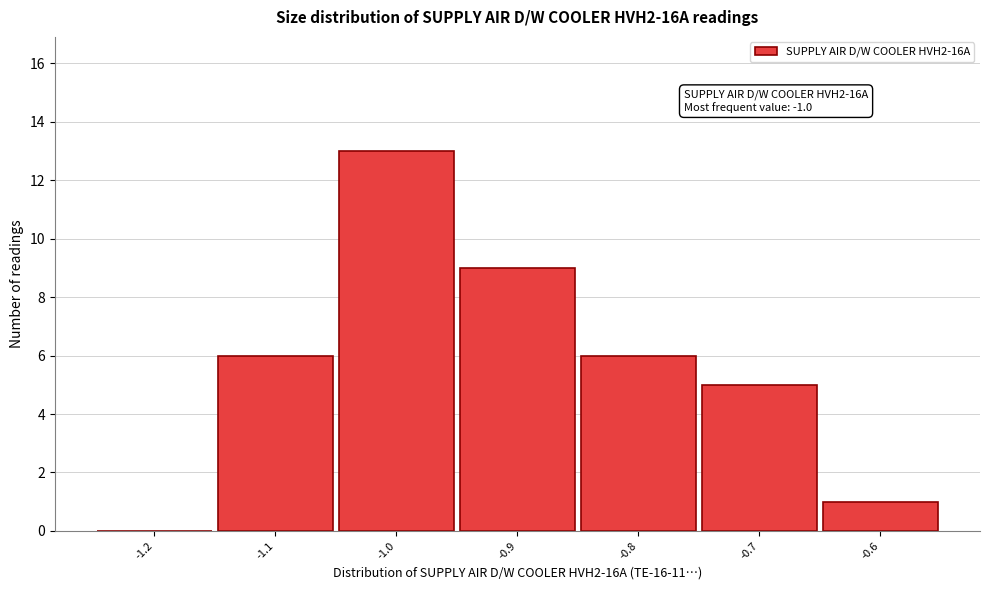

Which range on the x-axis has the tallest bar?

-1.05 to -0.95